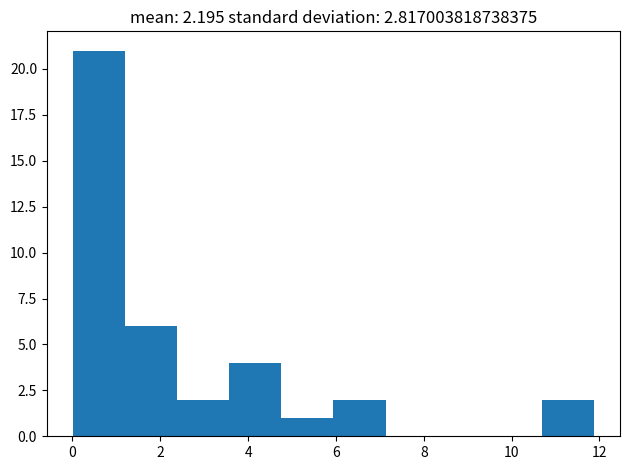

How tall is the bar that spans 6.0 to 7.2 on the x-axis? Neither the bar edges nor the heights are printed on the chart, so give them approximately, as read against the axes.

2